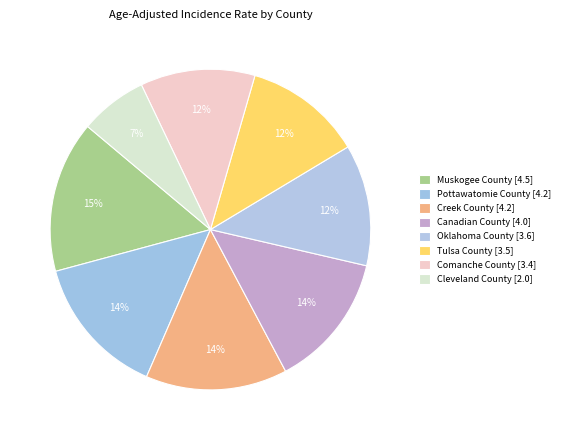

Is there a majority slice in this chart?

No